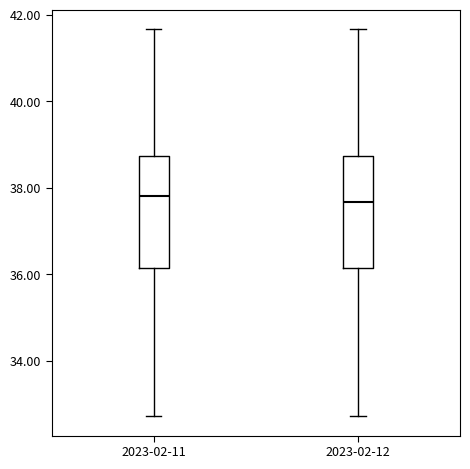

Where does the upper whisker of the box for 2023-02-11 end on the y-axis? The values are not printed on the chart, so give them approximately, as read against the axis.

41.6